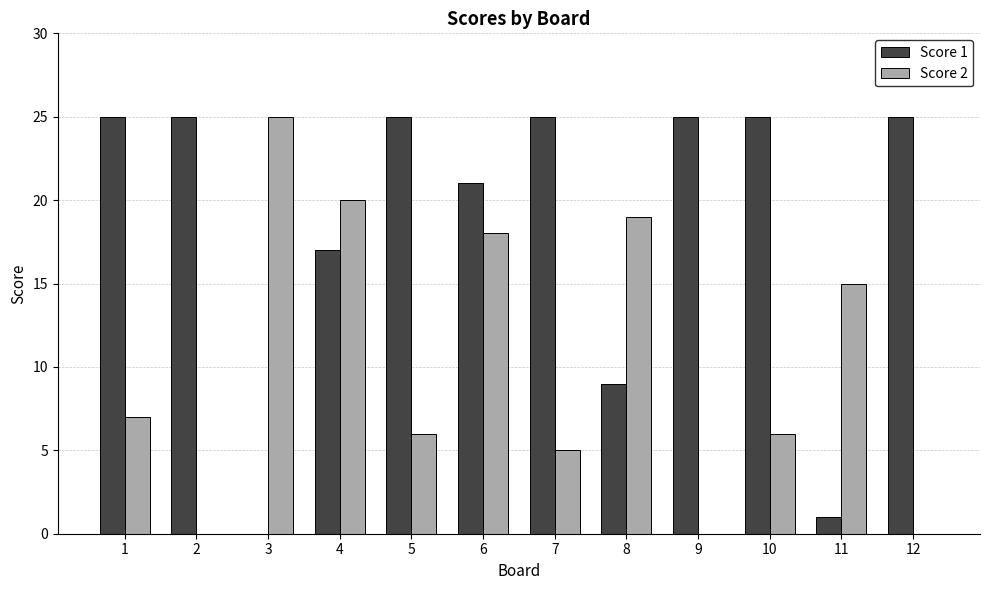

Reading left to right, list all the values displayed in this chart.

Score 1: 25	25	0	17	25	21	25	9	25	25	1	25
Score 2: 7	0	25	20	6	18	5	19	0	6	15	0